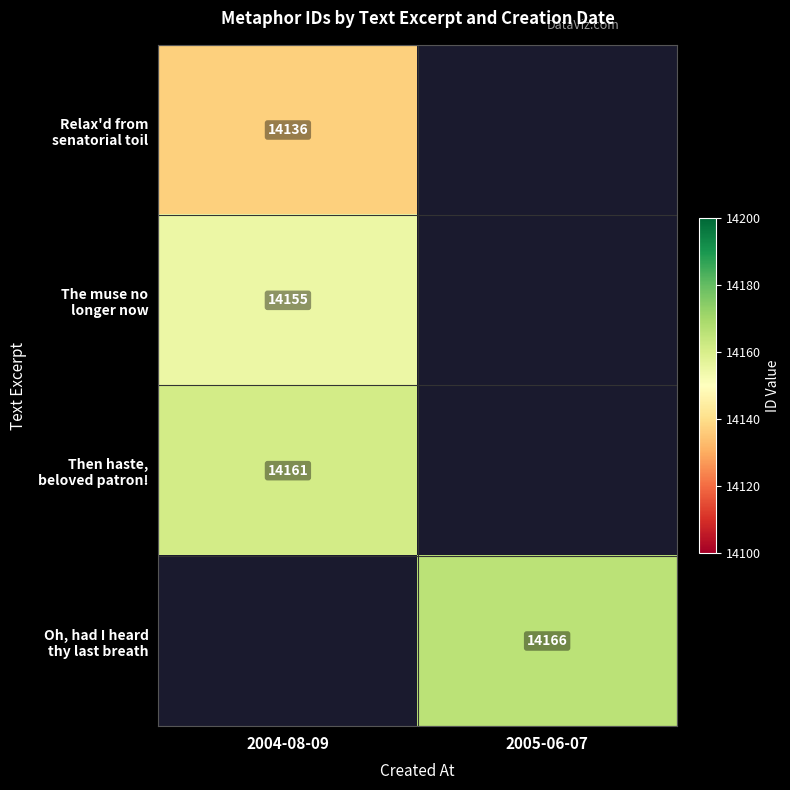

Which category has the highest value in the The muse no longer now series?

2004-08-09